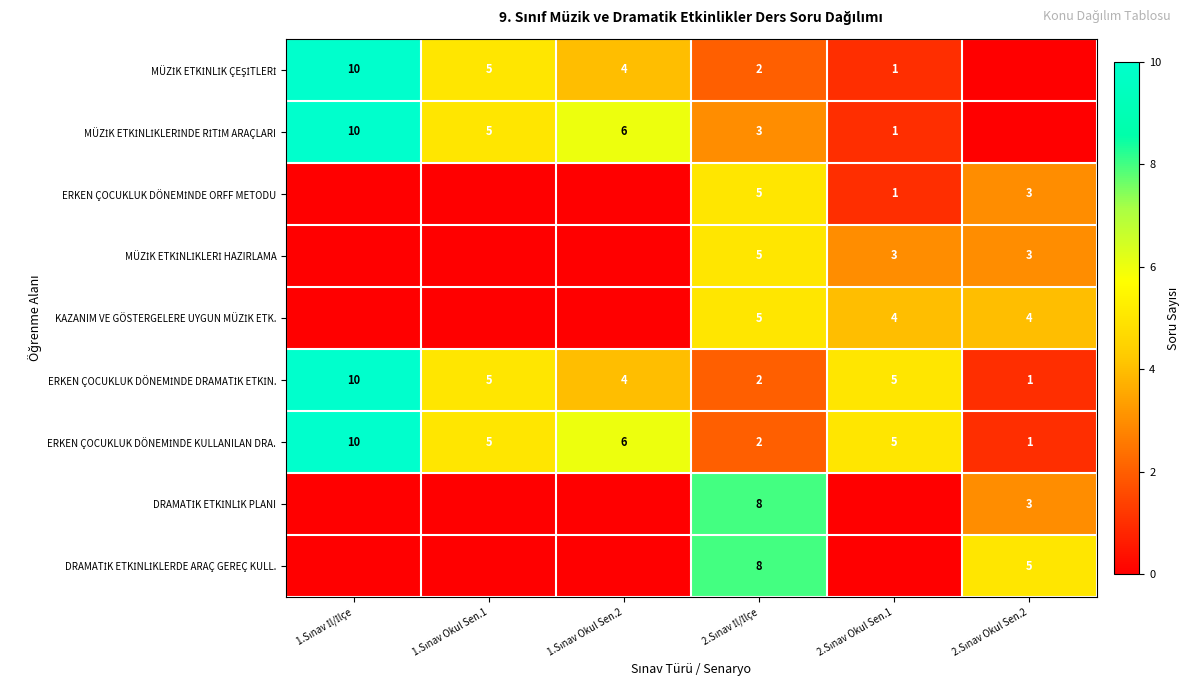

What is the lowest value of the ERKEN ÇOCUKLUK DÖNEMİNDE DRAMATİK ETKİN. series?

1